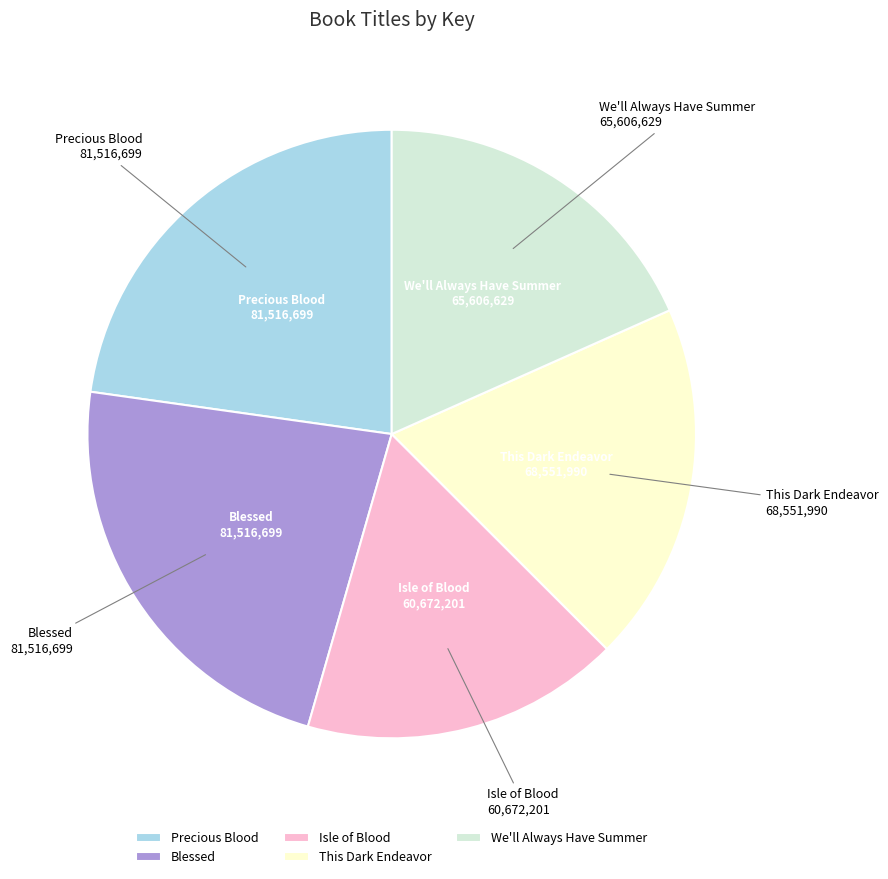

Combined, do Isle of Blood and Precious Blood account for over 50%?

No